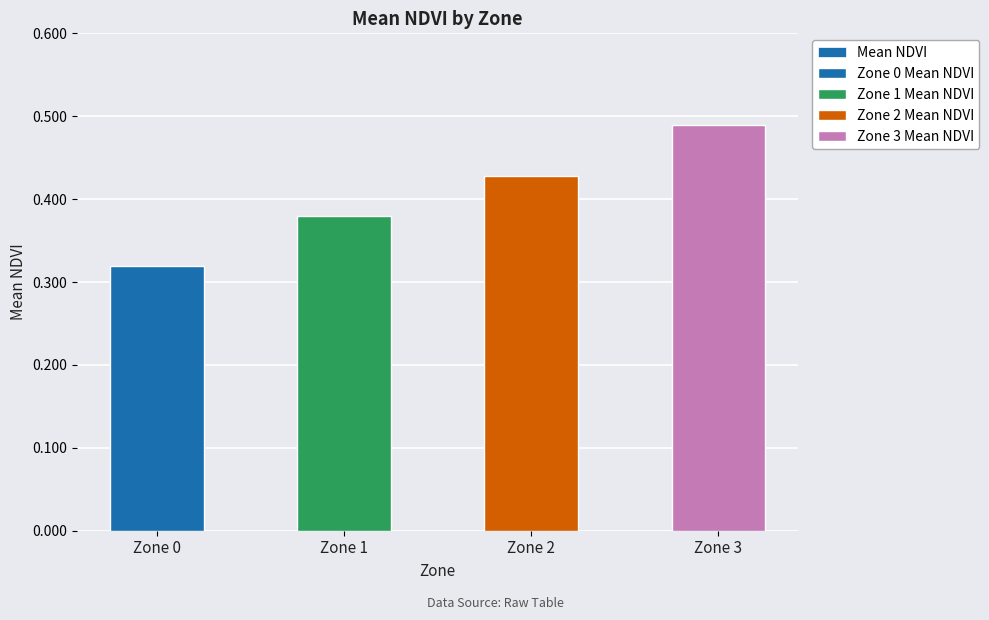

True or false: the data shows 0.1 at Zone 1.

False